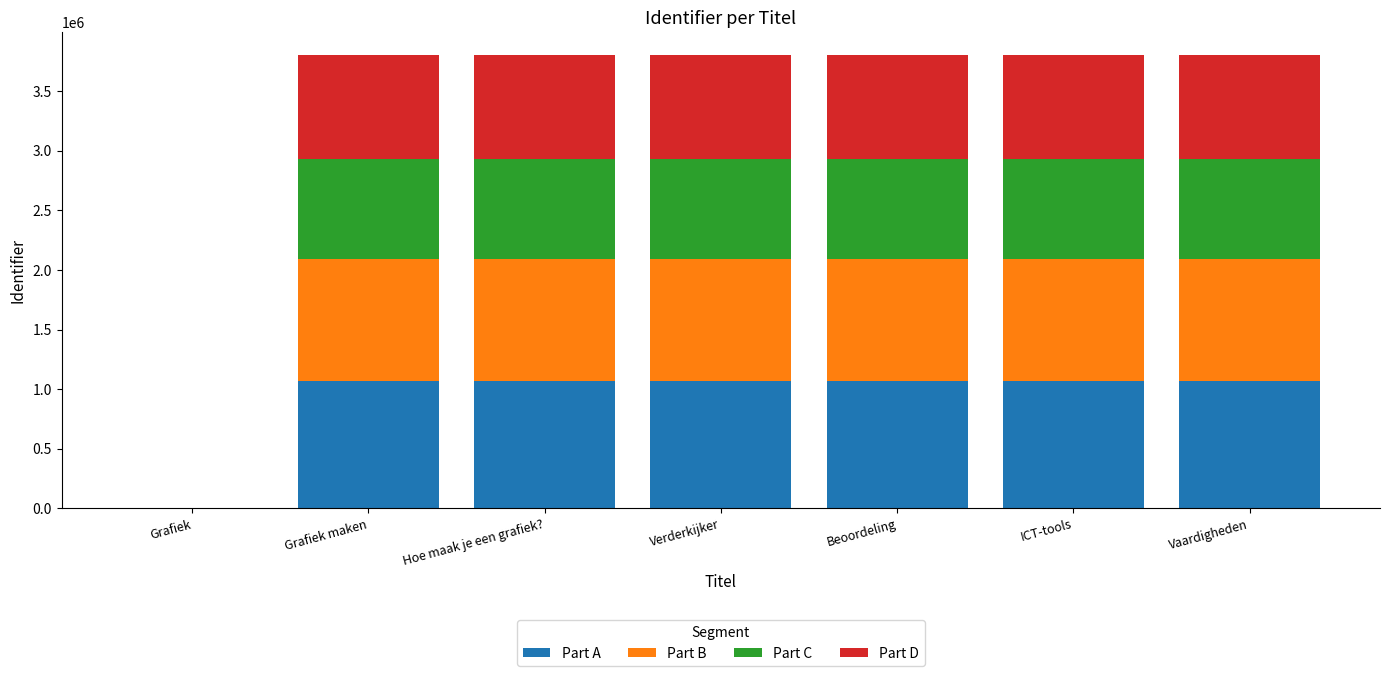

What are all the series names shown in the legend?

Part A, Part B, Part C, Part D